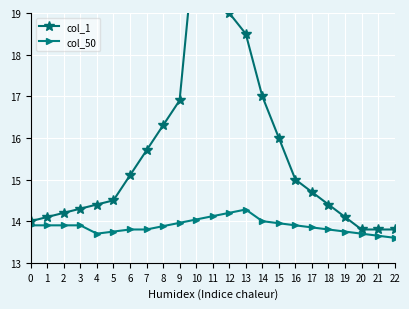

Reading left to right, list all the values displayed in this chart.

col_1: 14.0	14.1	14.2	14.3	14.4	14.5	15.1	15.7	16.3	16.9	21.0	20.0	19.0	18.5	17.0	16.0	15.0	14.7	14.4	14.1	13.8	13.8	13.8
col_50: 13.9	13.9	13.9	13.9	13.7	13.8	13.8	13.8	13.9	14.0	14.0	14.1	14.2	14.3	14.0	13.9	13.9	13.8	13.8	13.8	13.7	13.7	13.6